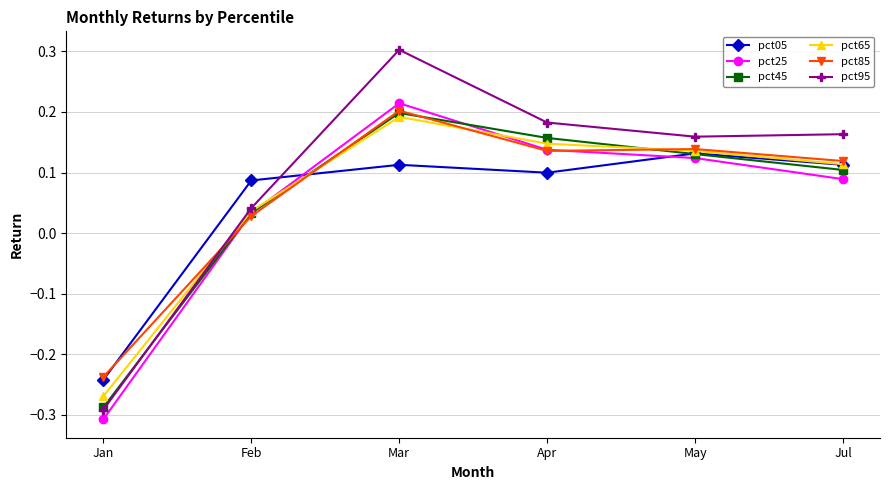

What is the difference between the maximum and minimum values in the pct45 series?

0.5